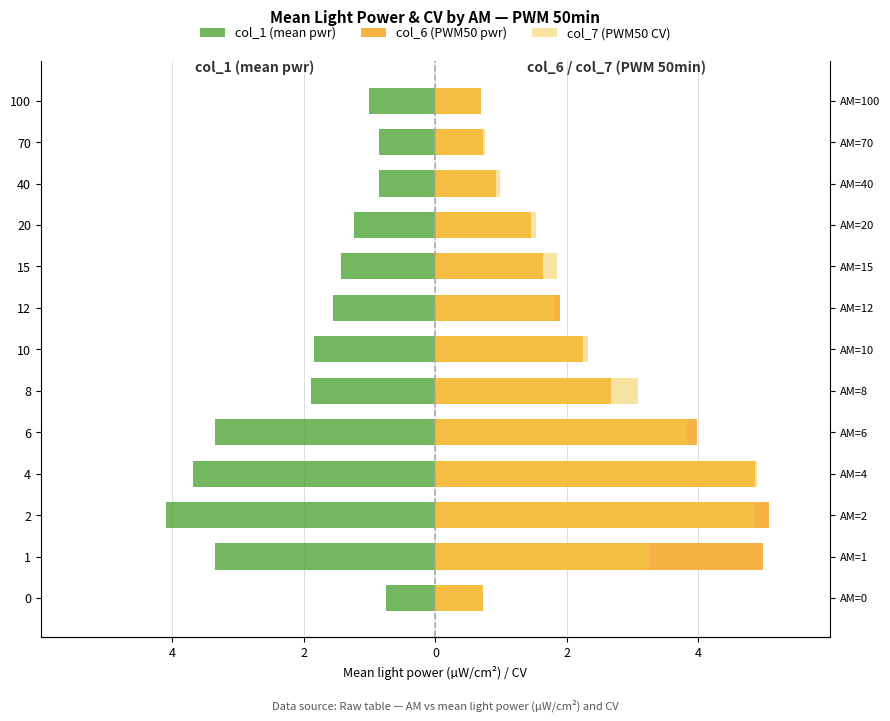

Reading left to right, list all the values displayed in this chart.

col_1 (mean pwr): -0.7	-3.3	-4.1	-3.7	-3.3	-1.9	-1.8	-1.6	-1.4	-1.2	-0.9	-0.9	-1.0
col_6 (PWM50 pwr): 0.7	5.0	5.1	4.9	4.0	2.7	2.2	1.9	1.6	1.4	0.9	0.7	0.7
col_7 (PWM50 CV): 0.7	3.3	4.9	4.9	3.8	3.1	2.3	1.8	1.9	1.5	1.0	0.8	0.7